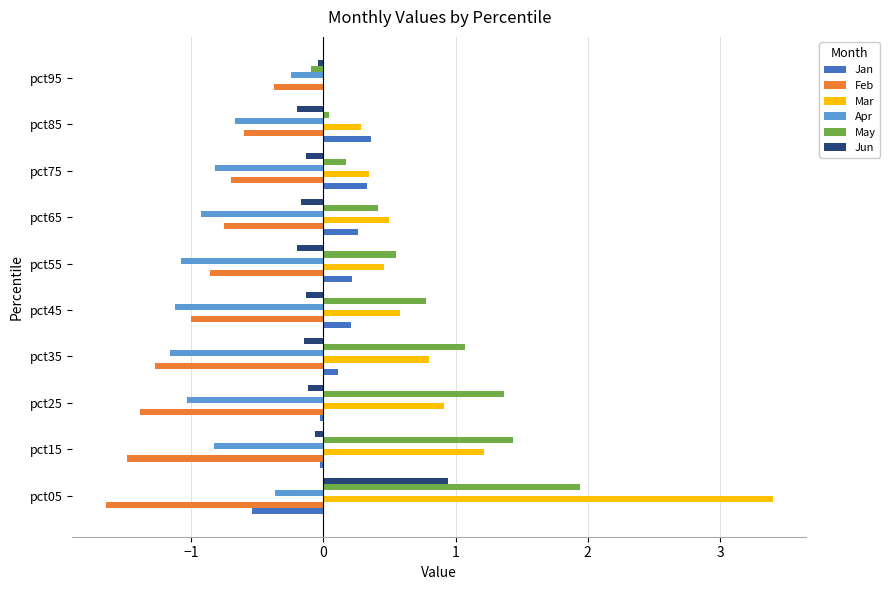

Is the value of Apr at pct05 greater than the value of Jan at pct35?

No